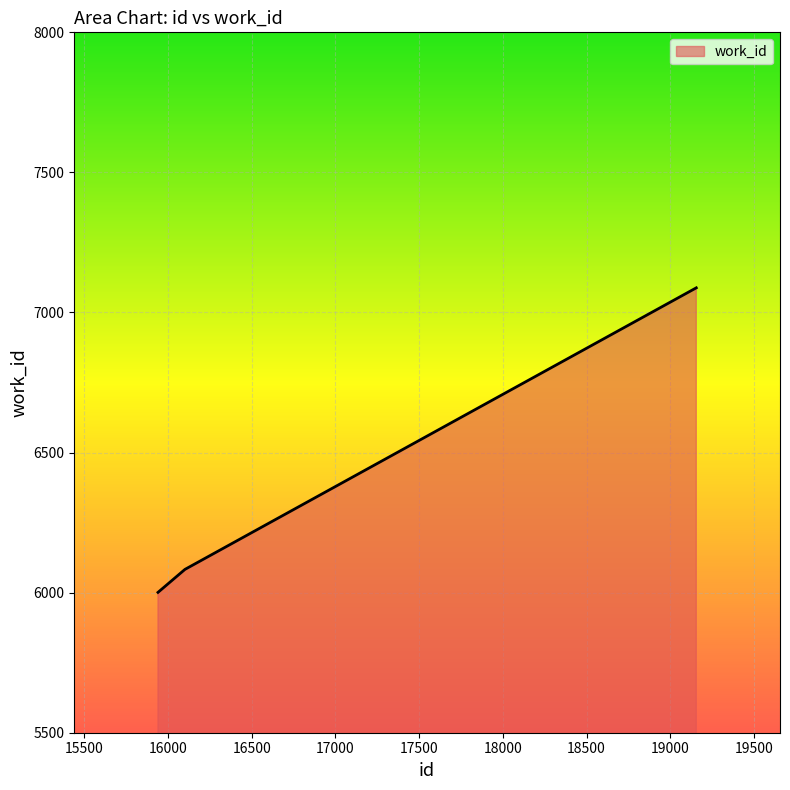

Count the number of data series in this chart.

1